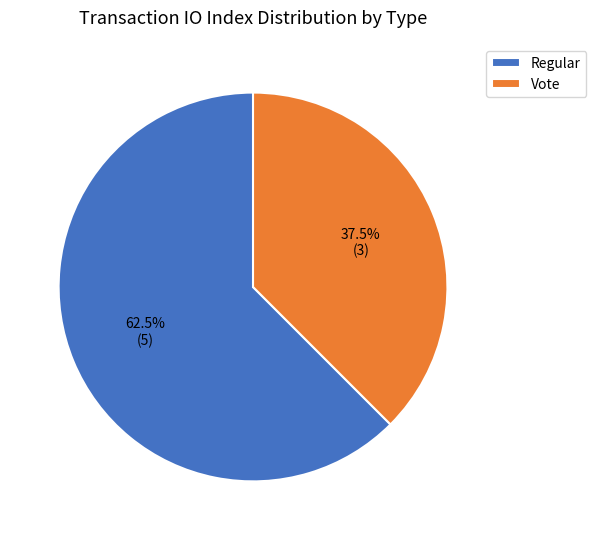

Which category has the smallest portion of the pie?

Vote